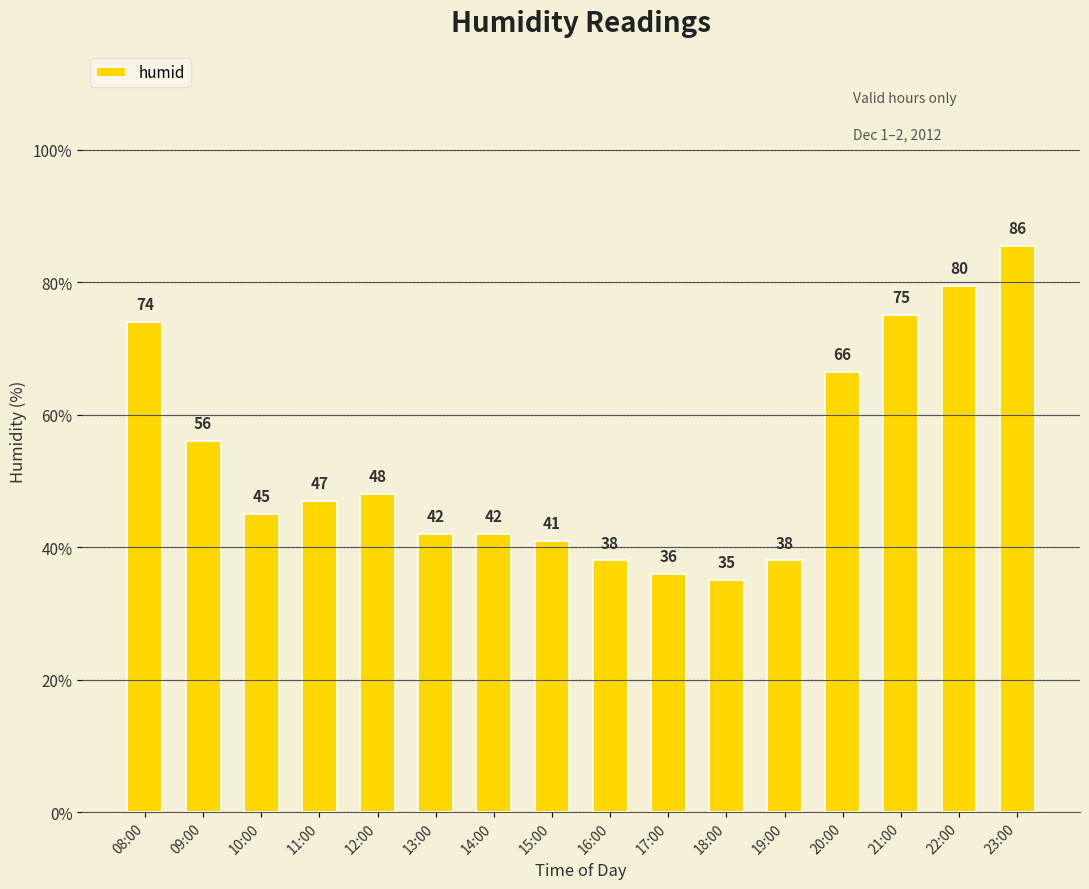

The value at 19:00 is 55.5. True or false?

False